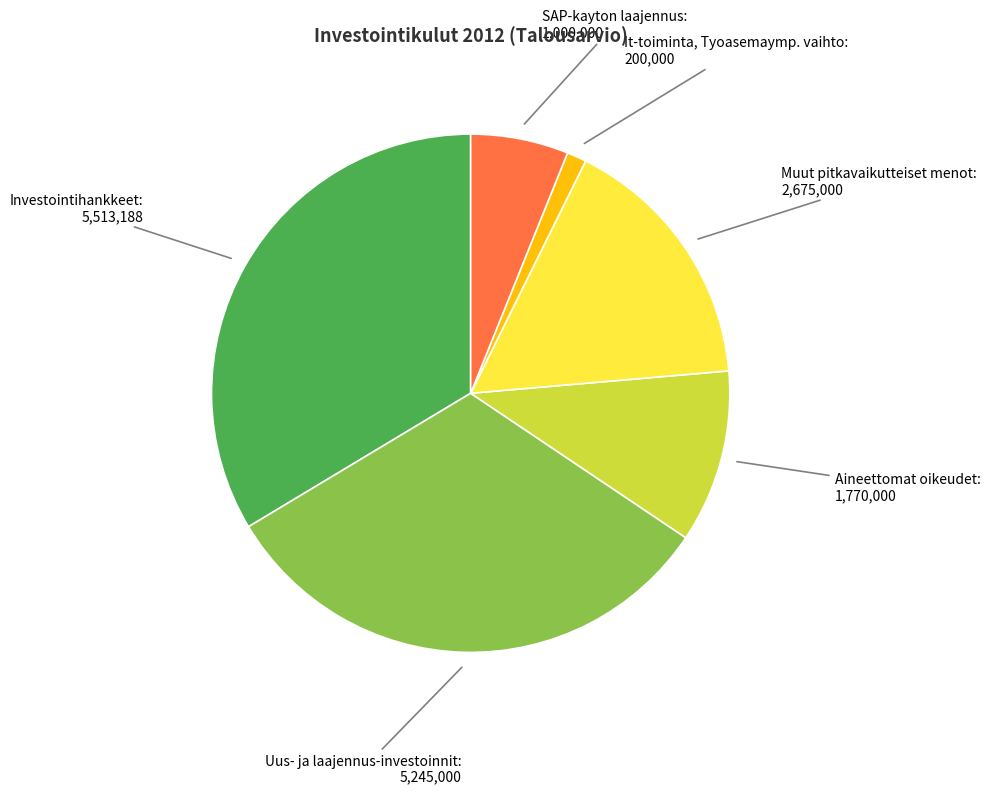

Is there a majority slice in this chart?

No